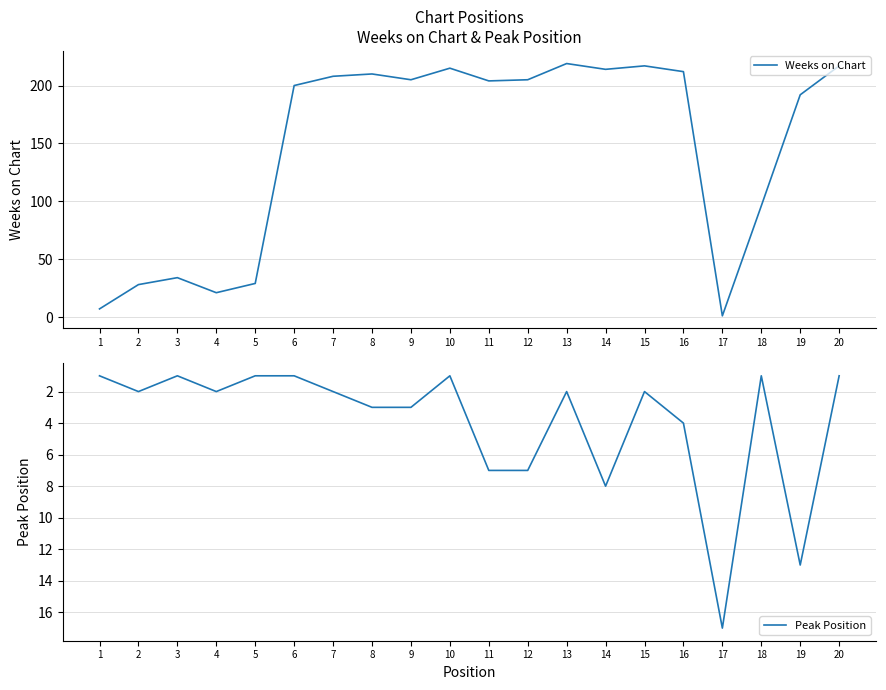

How many interior local peaks does the Peak Position series have?

5